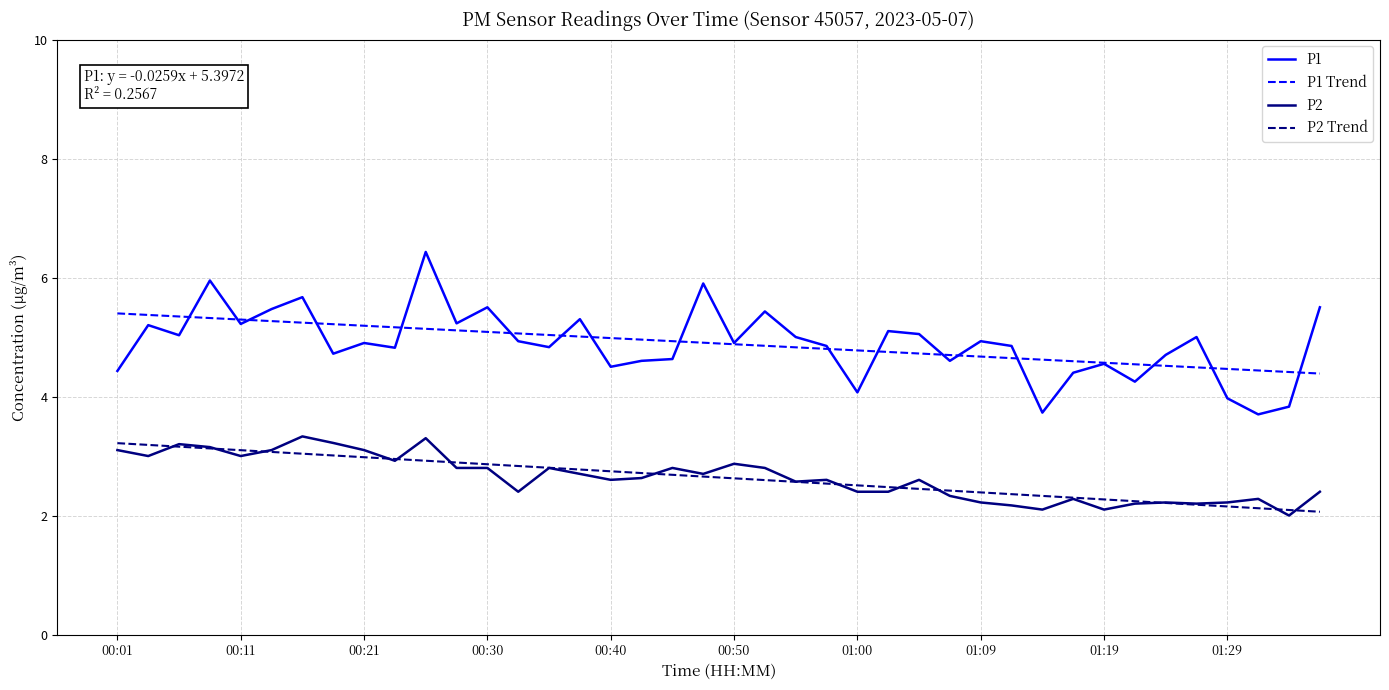

What is the minimum value shown in the chart?

2.0